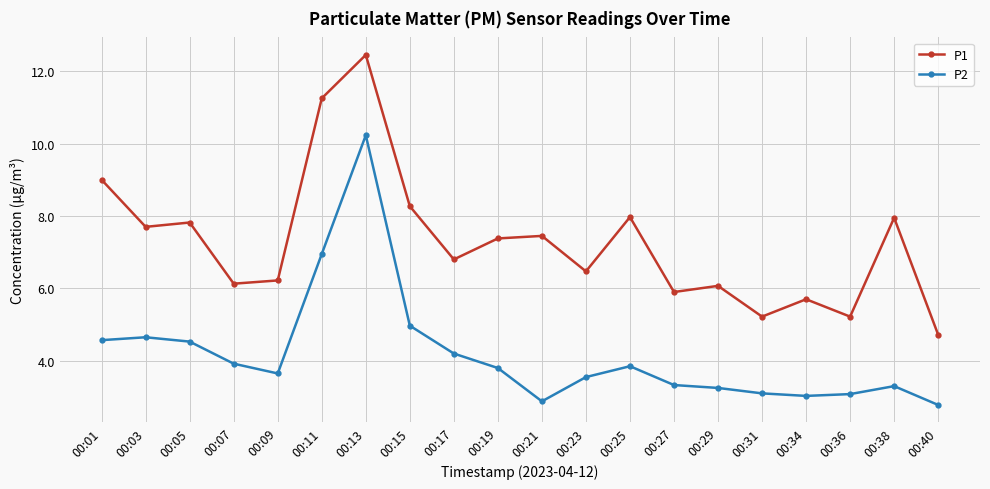

At which label does P1 reach its peak?

00:13